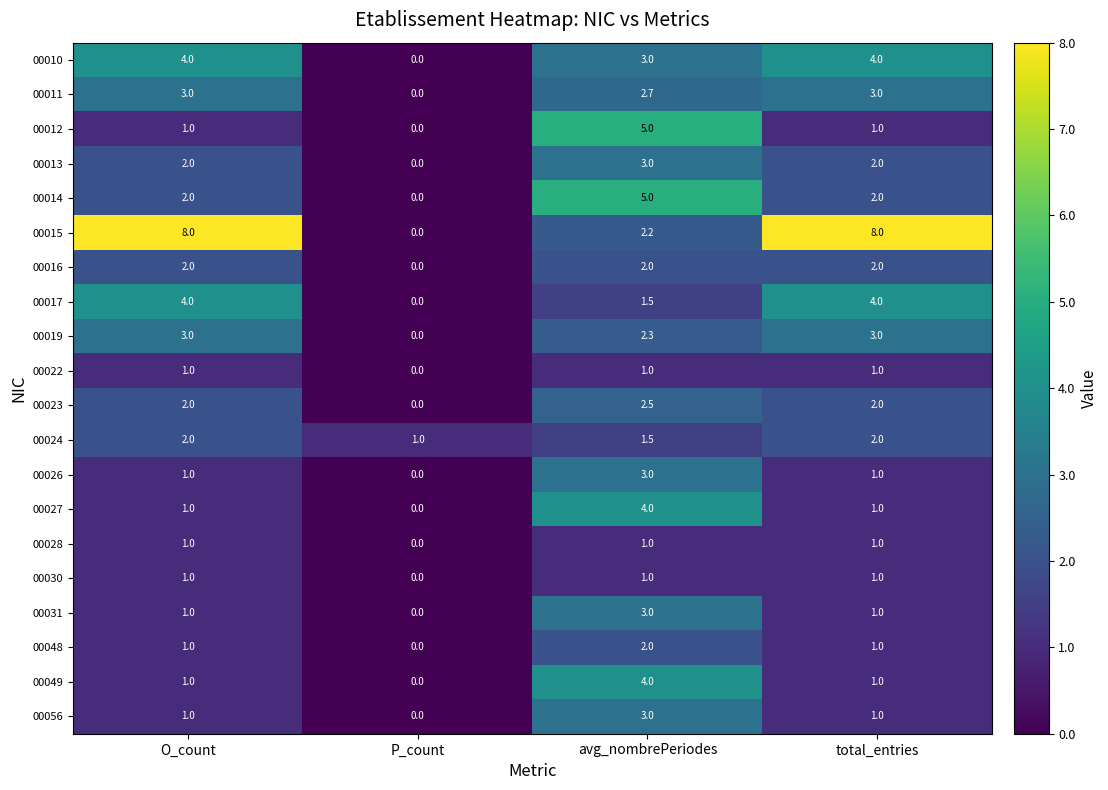

Which category has the lowest value across all series?

P_count